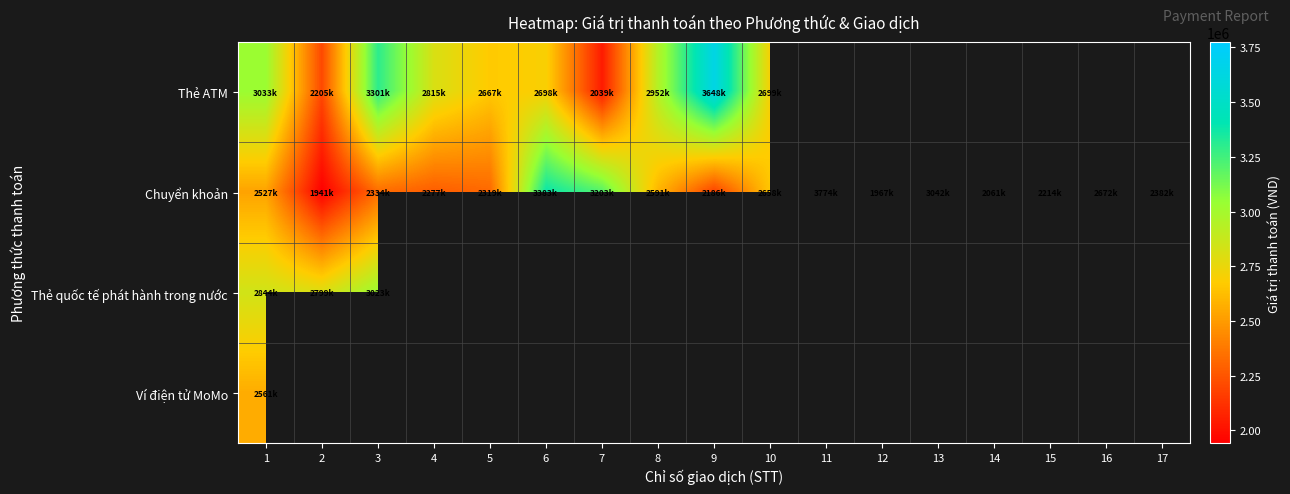

Rank the series by their maximum value, from highest to lowest.

Chuyển khoản, Thẻ ATM, Thẻ quốc tế phát hành trong nước, Ví điện tử MoMo